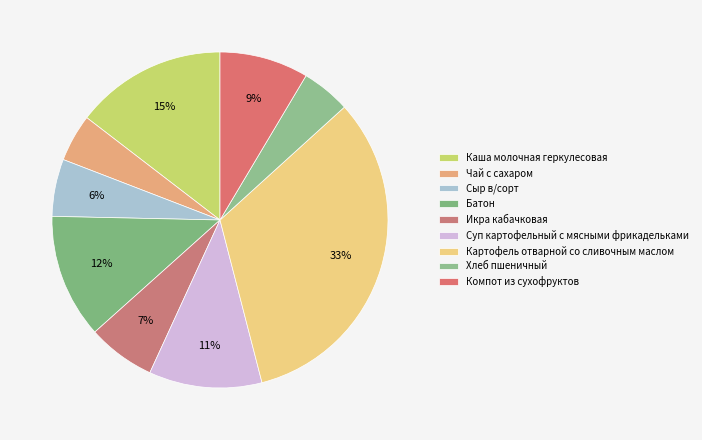

Combined, do Суп картофельный с мясными фрикадельками and Икра кабачковая account for over 50%?

No